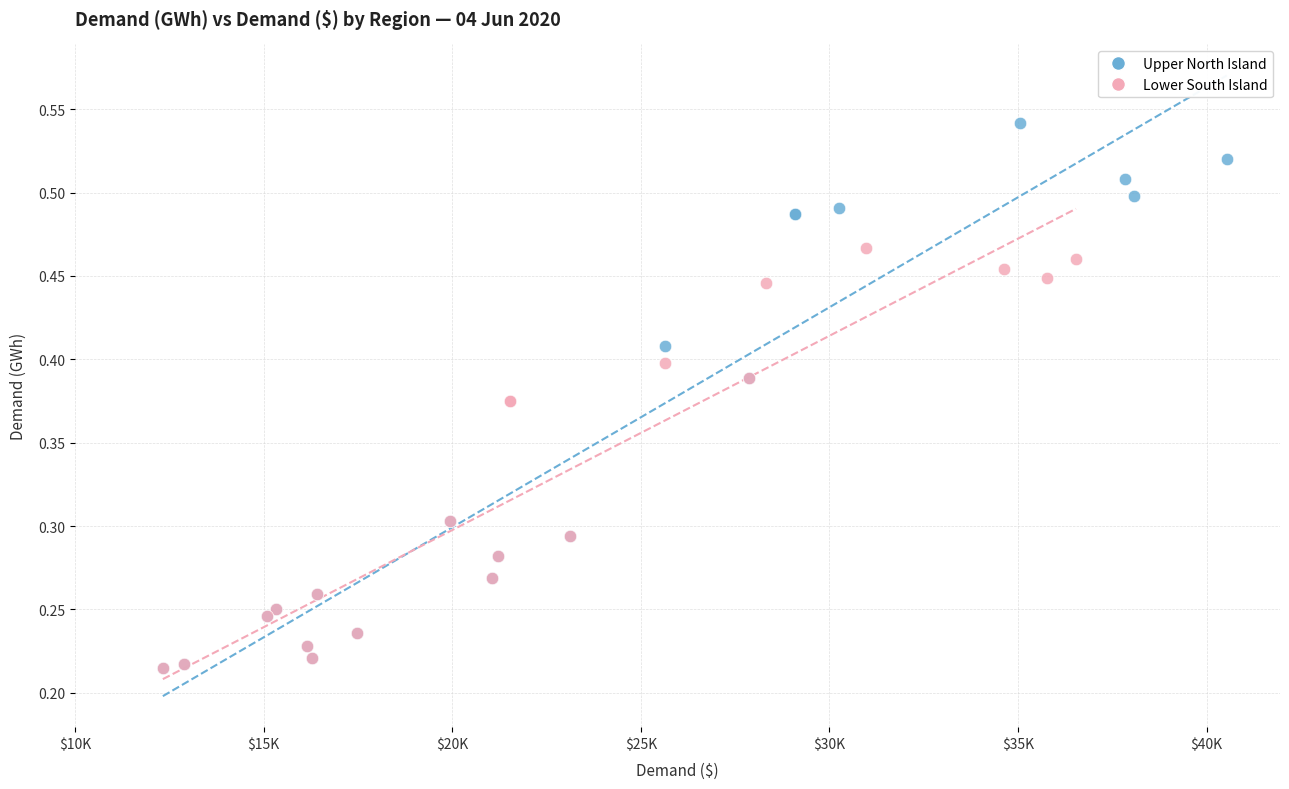

Which series has the largest Y range (max minus min)?

Upper North Island